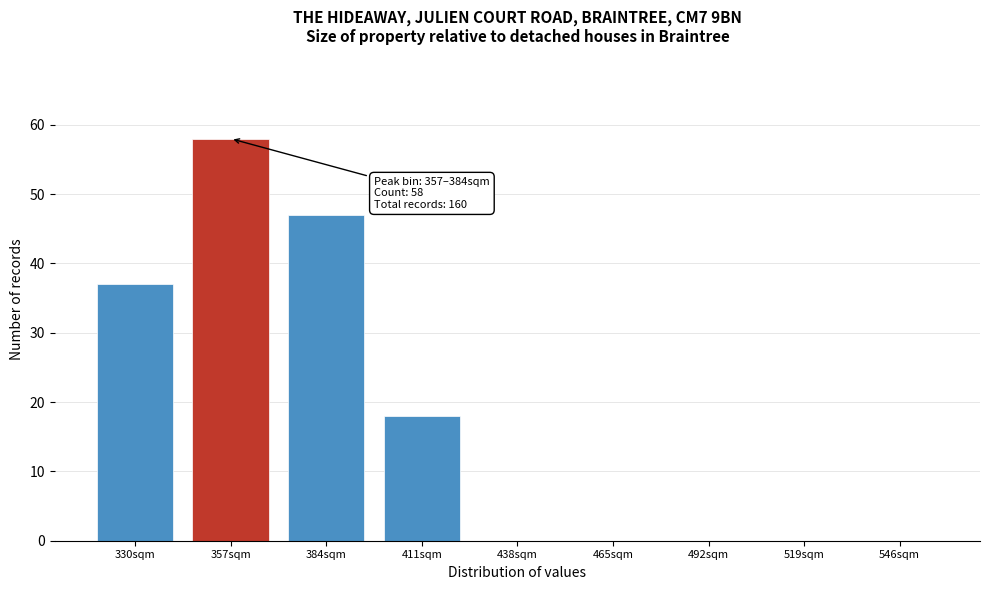

At which category does the chart reach its peak across all series?

357sqm